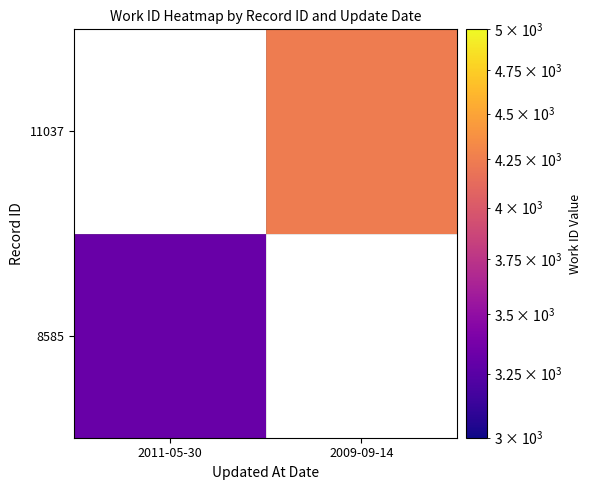

Is it true that 8585 equals 5865.8 at 2011-05-30?

False